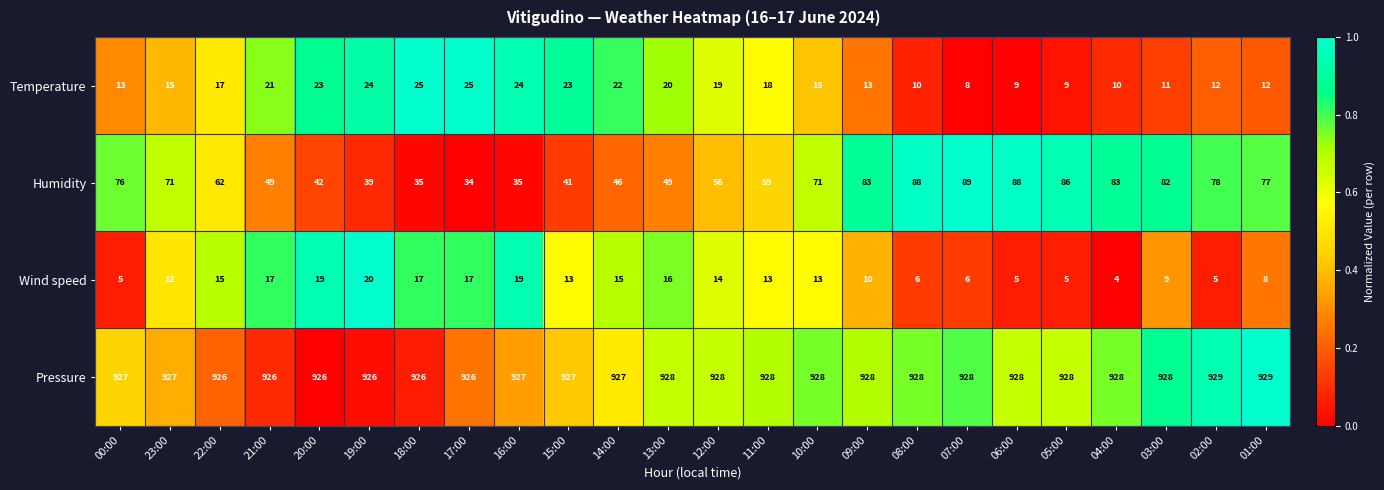

The value of Humidity at 16:00 is 35. True or false?

True